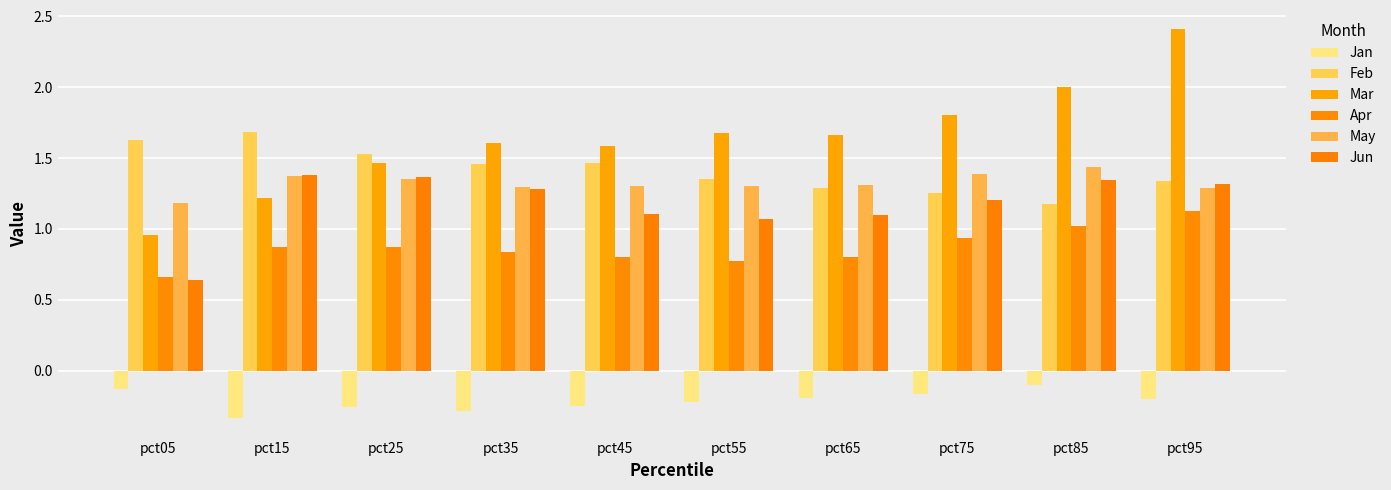

Which category has the highest value in the Apr series?

pct95